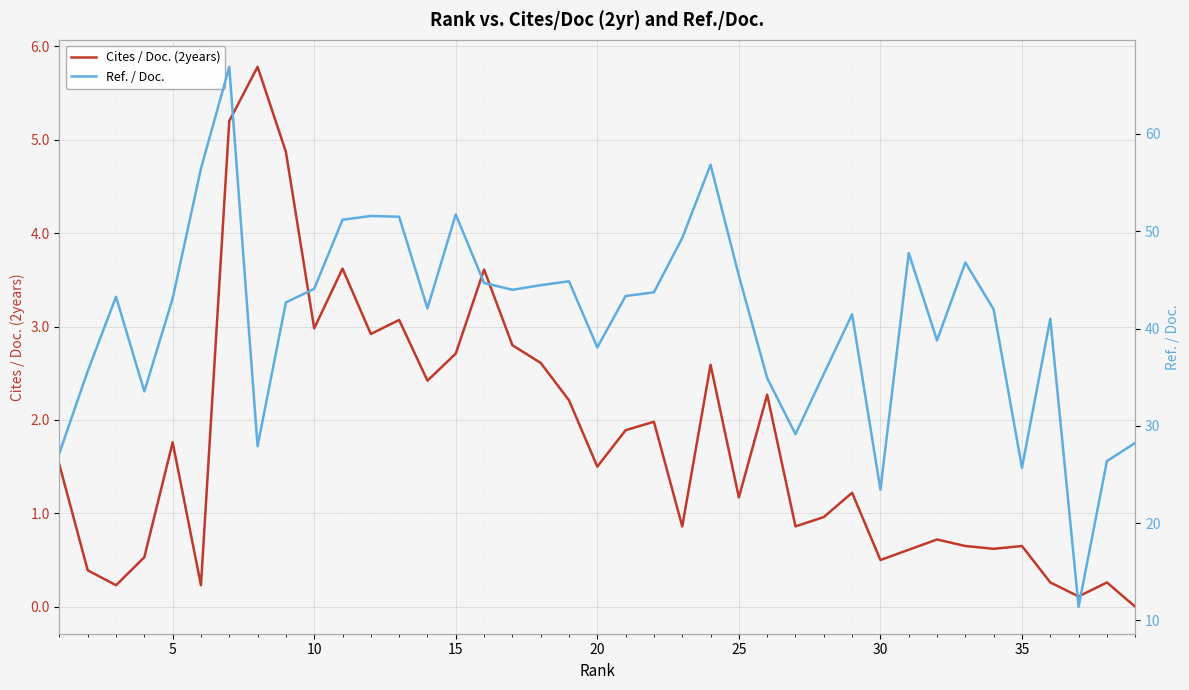

What are all the series names shown in the legend?

Cites / Doc. (2years), Ref. / Doc.